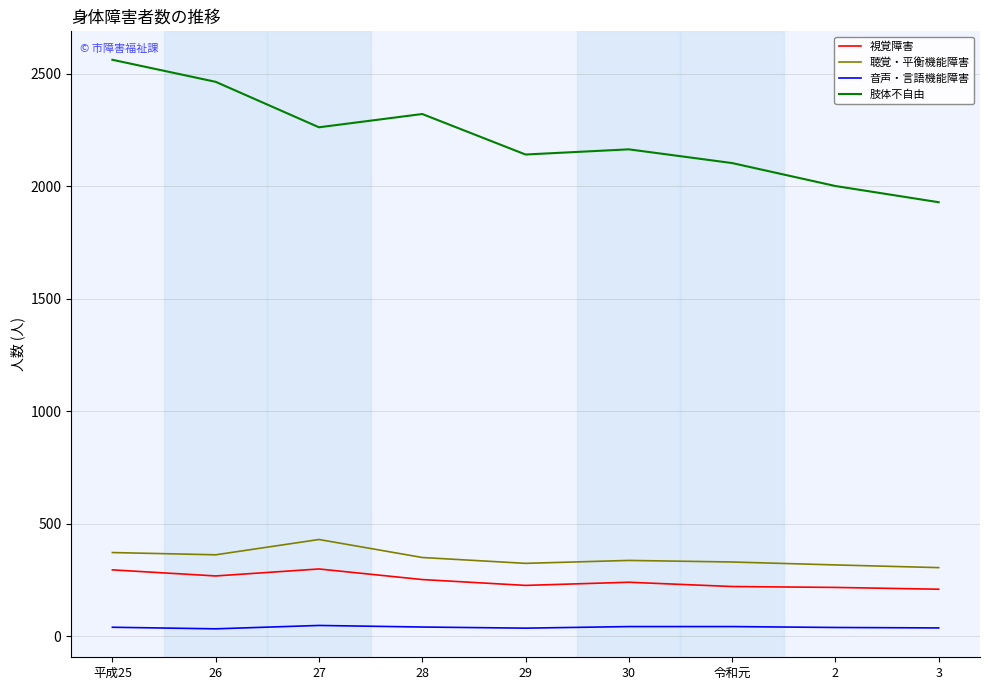

Read the 音声・言語機能障害 value at 令和元, to the nearest 10.

40